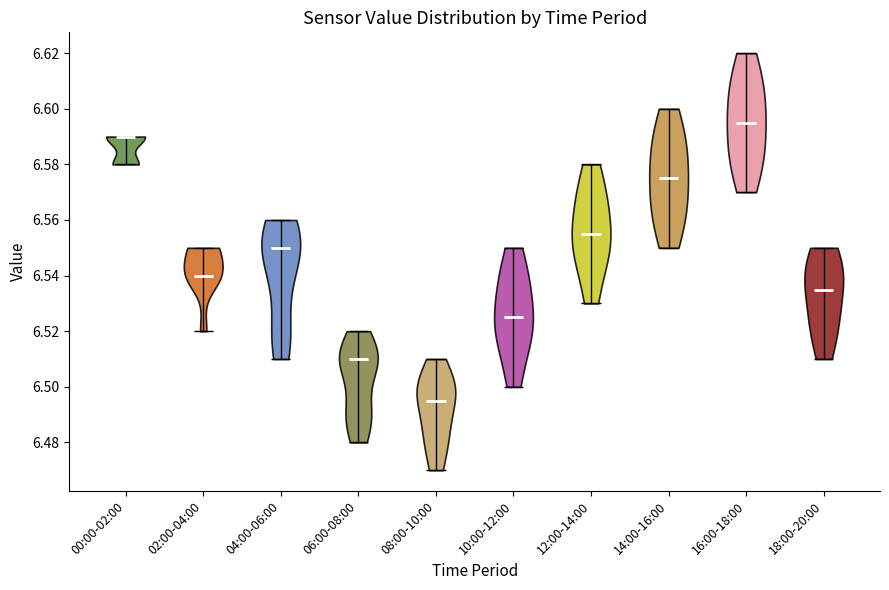

Where does the median line of the violin for 02:00-04:00 sit on the y-axis? The values are not printed on the chart, so give them approximately, as read against the axis.

6.540